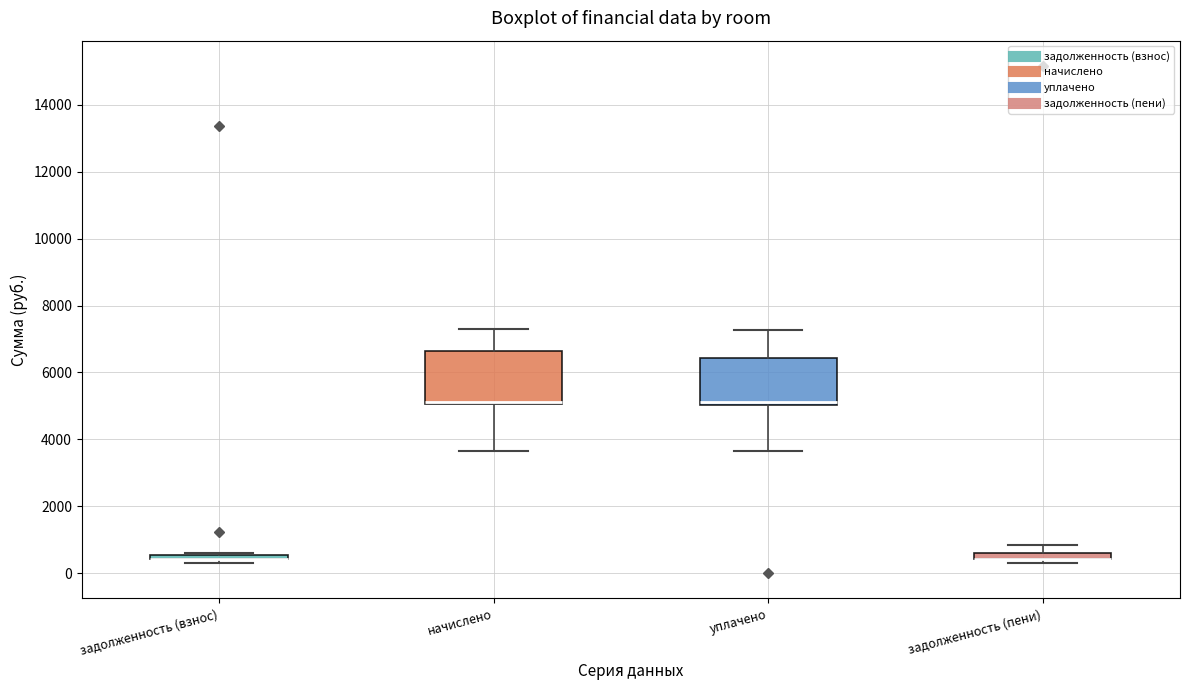

Where does the median line of the box for начислено sit on the y-axis? The values are not printed on the chart, so give them approximately, as read against the axis.

5200